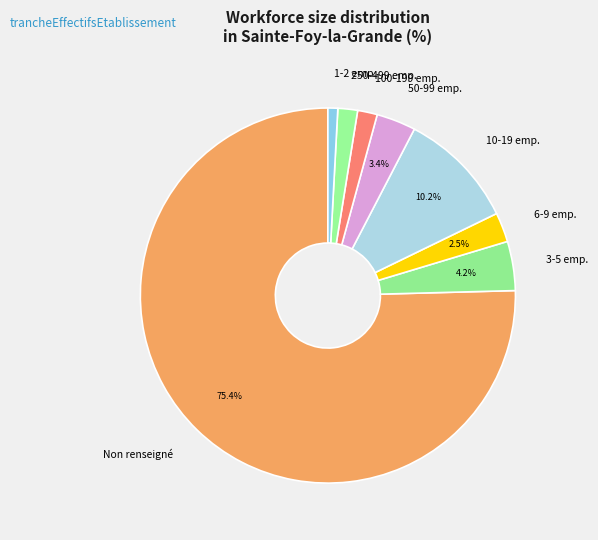

Approximately how many times larger is the value at 3-5 emp. compared to 250-499 emp.?

2.5